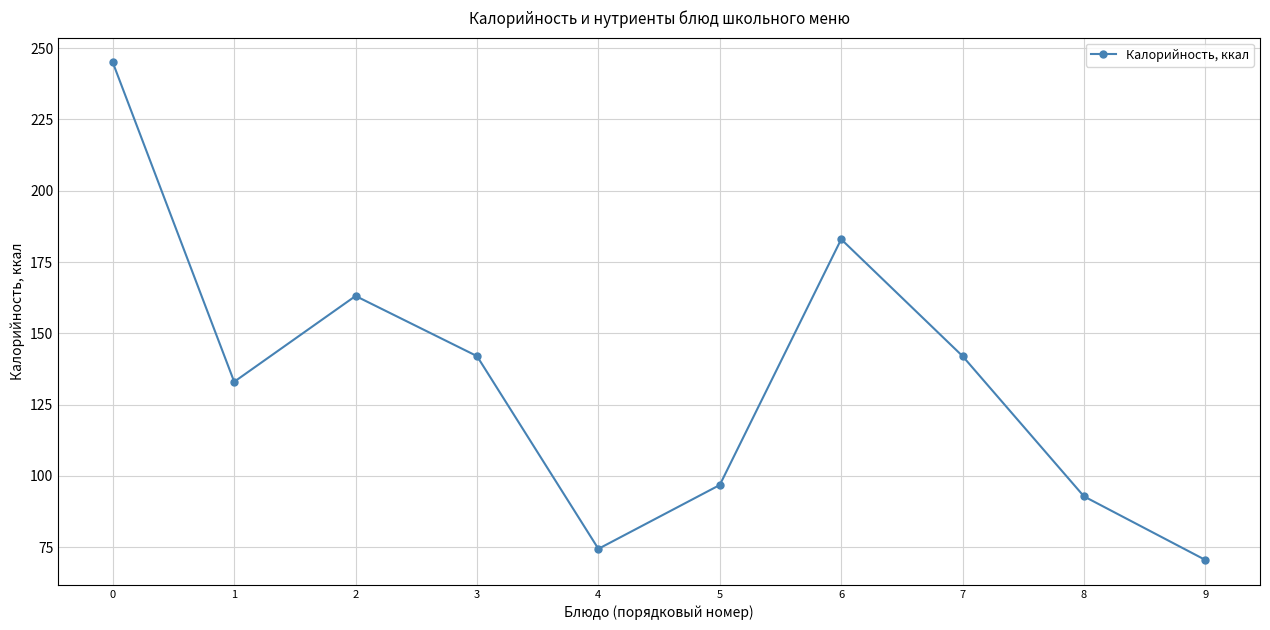

Where is the data nearest to the value 157?

2